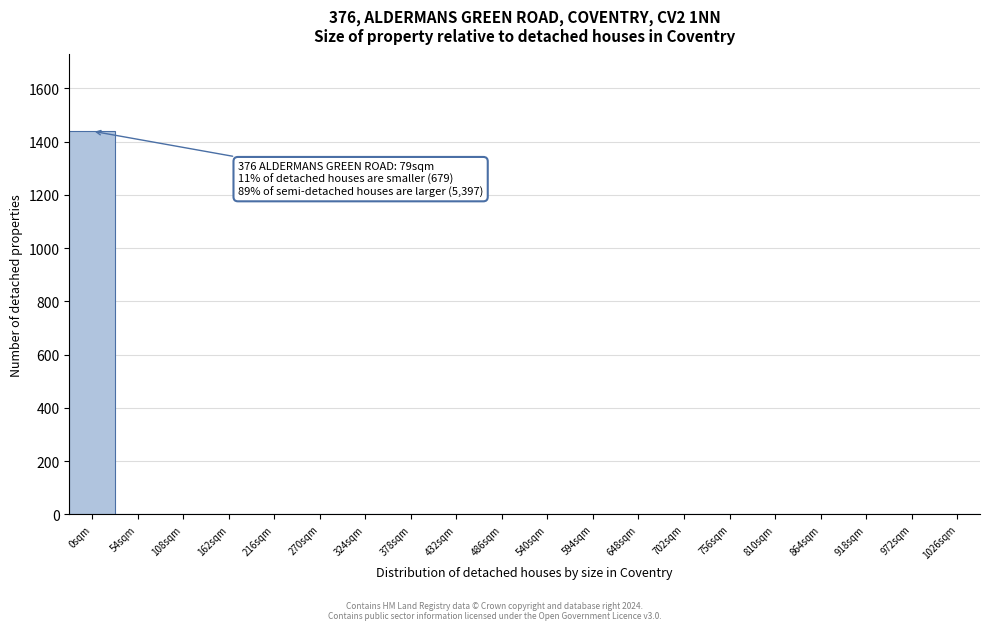

Reading left to right, what are all the values shown in this chart?

0sqm=1439	54sqm=0	108sqm=0	162sqm=0	216sqm=0	270sqm=0	324sqm=0	378sqm=0	432sqm=0	486sqm=0	540sqm=0	594sqm=0	648sqm=0	702sqm=0	756sqm=0	810sqm=0	864sqm=0	918sqm=0	972sqm=0	1026sqm=0